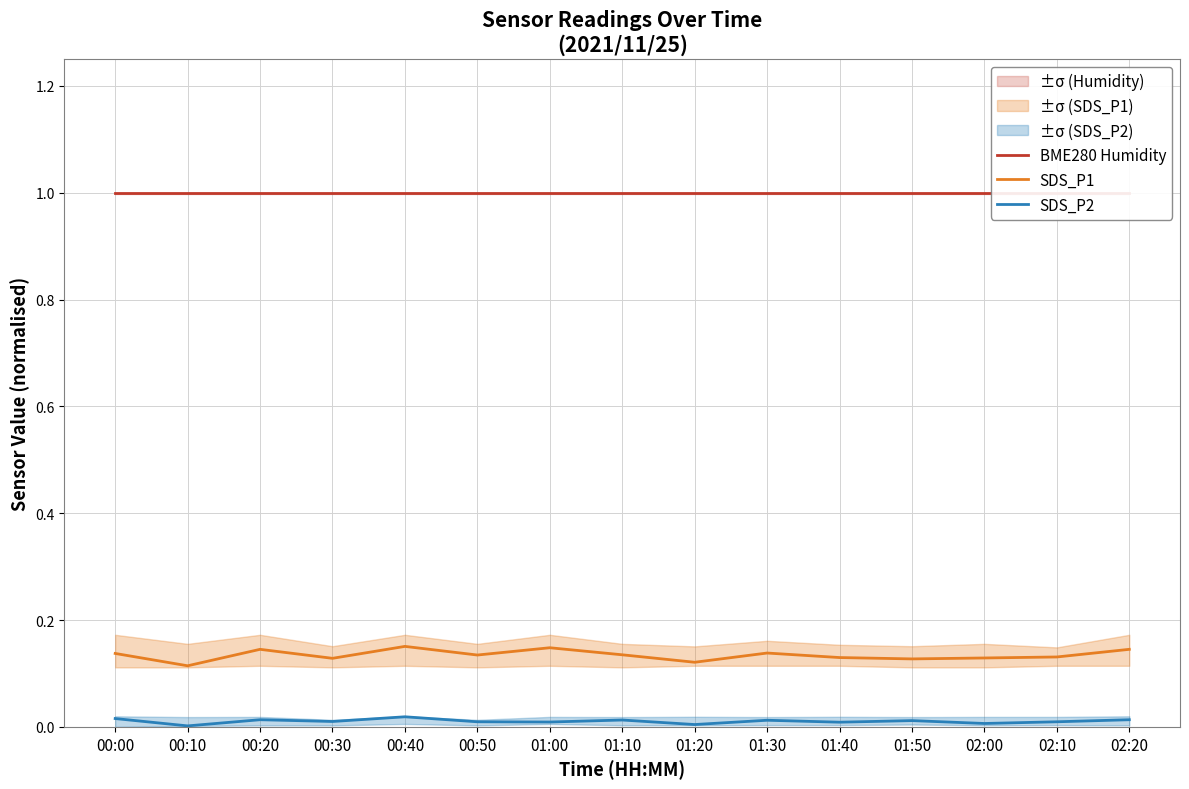

True or false: BME280 Humidity and SDS_P1 intersect in this chart.

False